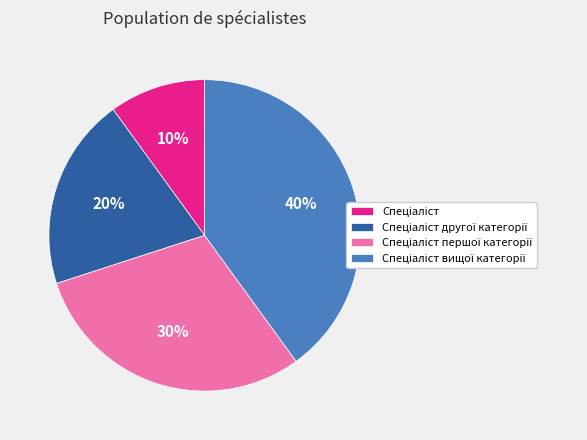

To the nearest percent, what is the average slice percentage?

25%